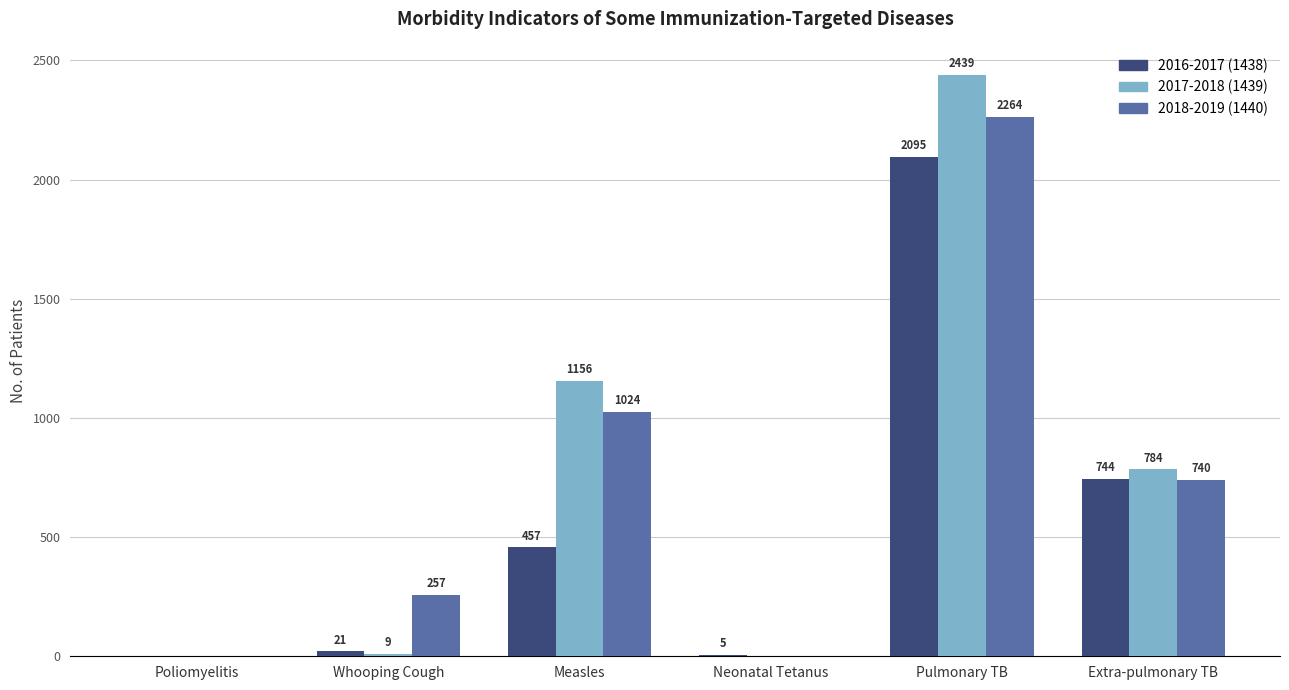

What is the approximate value of 2016-2017 (1438) at Pulmonary TB, to the nearest 10?

2100